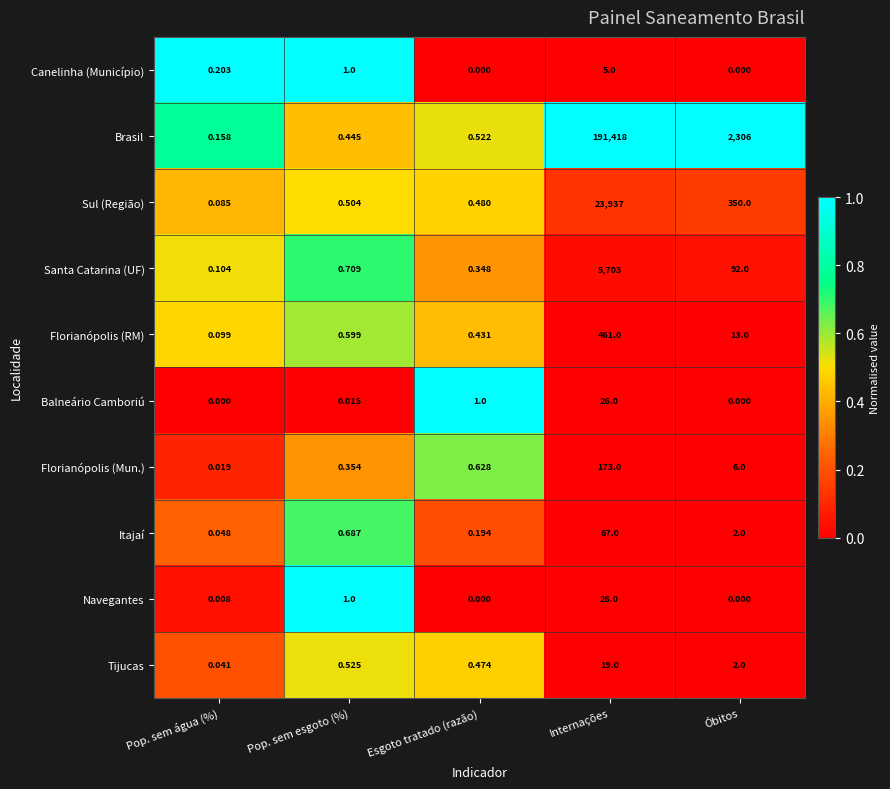

Where is Brasil nearest to the value 95709?

Óbitos